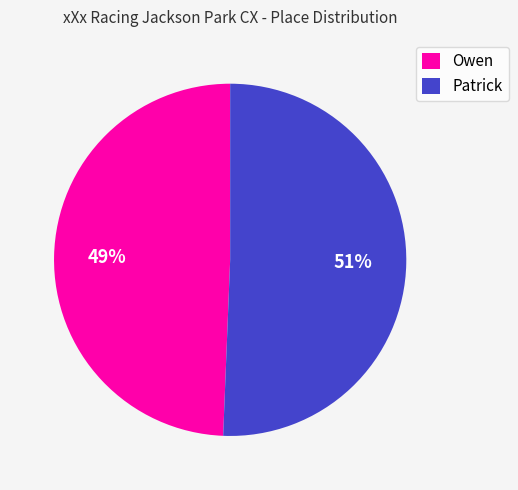

What is the majority slice?

Patrick